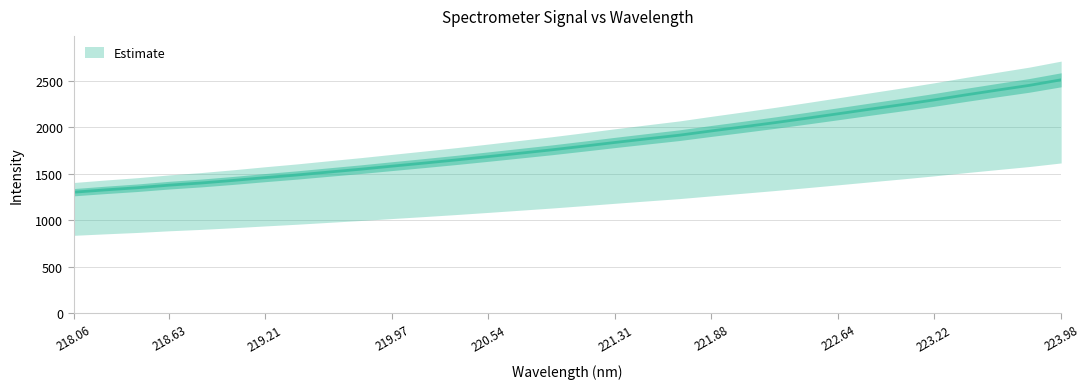

Count the number of categories in the chart.

32